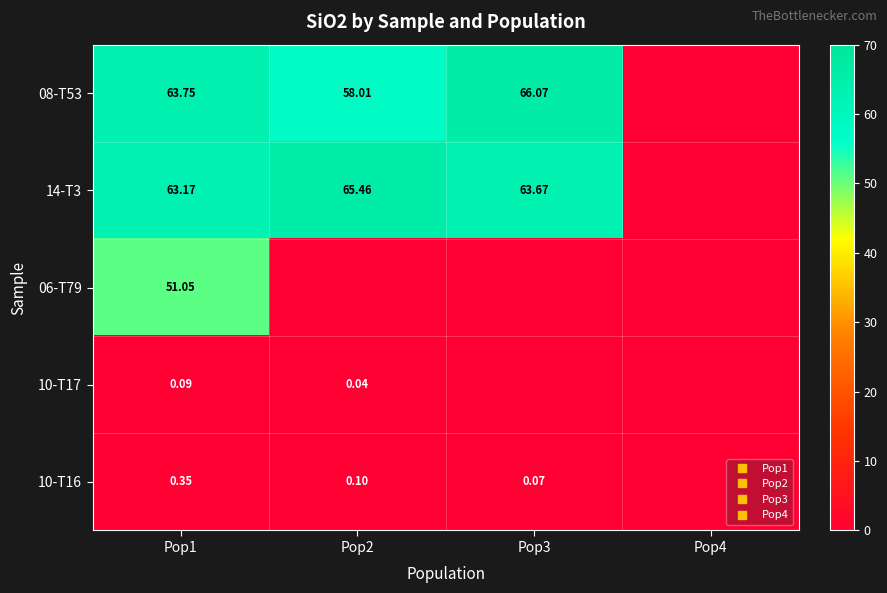

Which category has the lowest value across all series?

Pop4